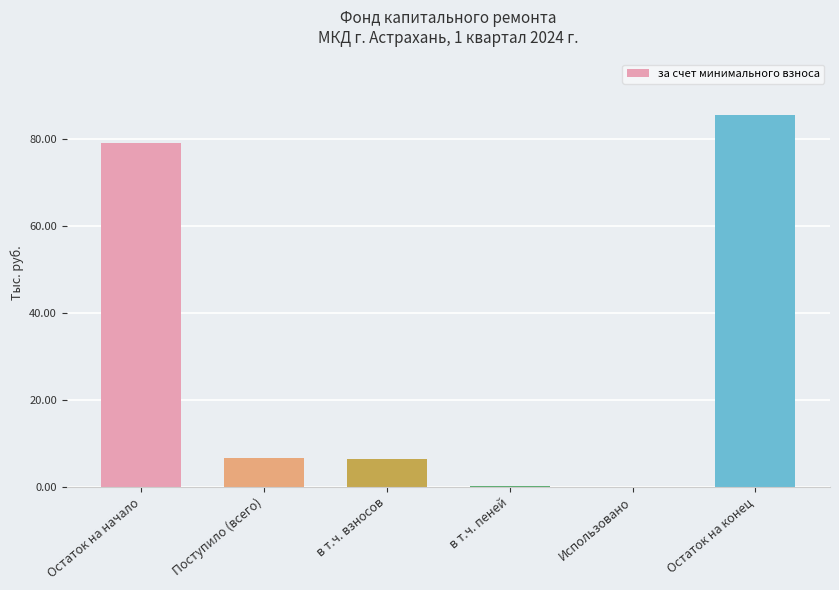

Between в т.ч. пеней and Поступило (всего), which is larger?

Поступило (всего)